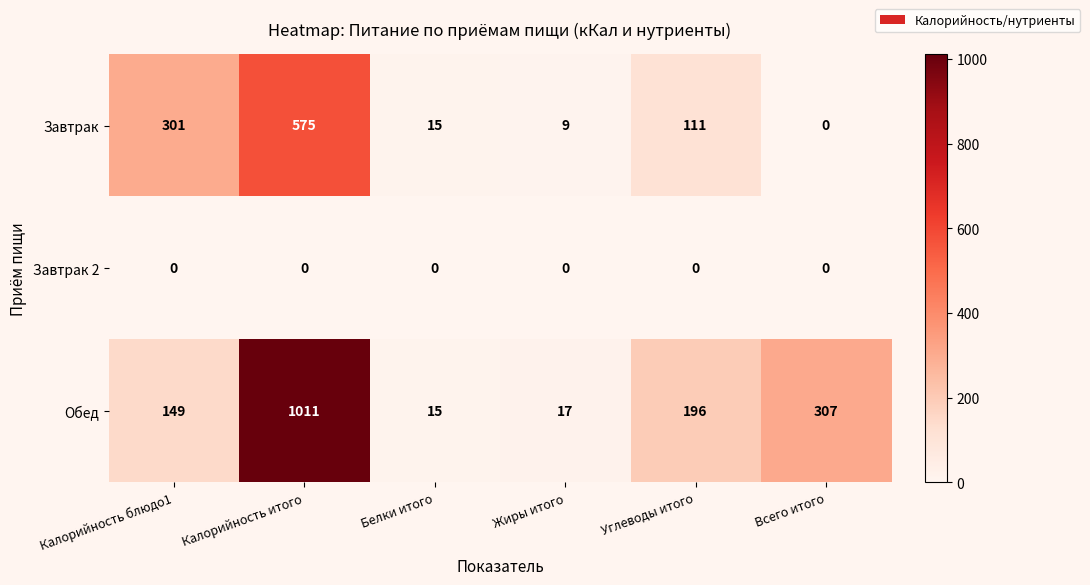

What is the maximum value shown in the chart?

1011